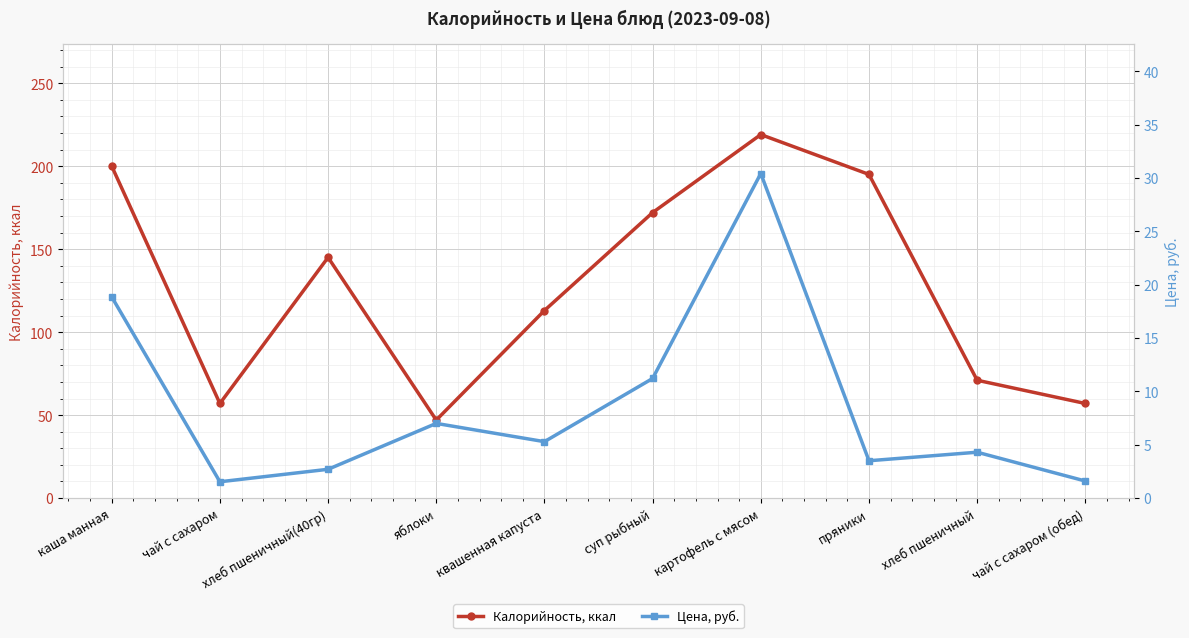

Which series has the largest range (max minus min)?

Калорийность, ккал